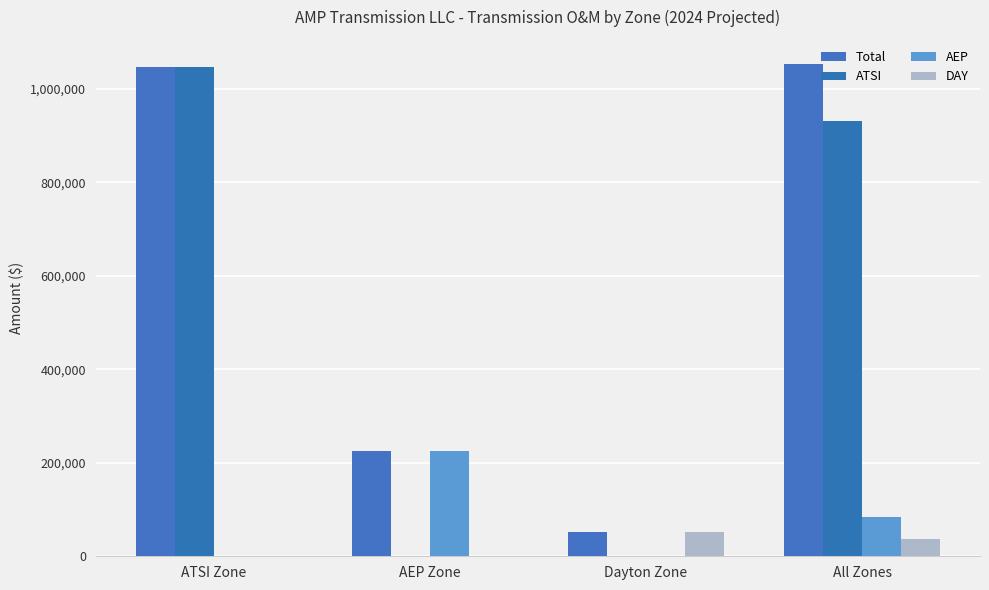

At Dayton Zone, list the series in order from smallest to largest.

ATSI, AEP, Total, DAY